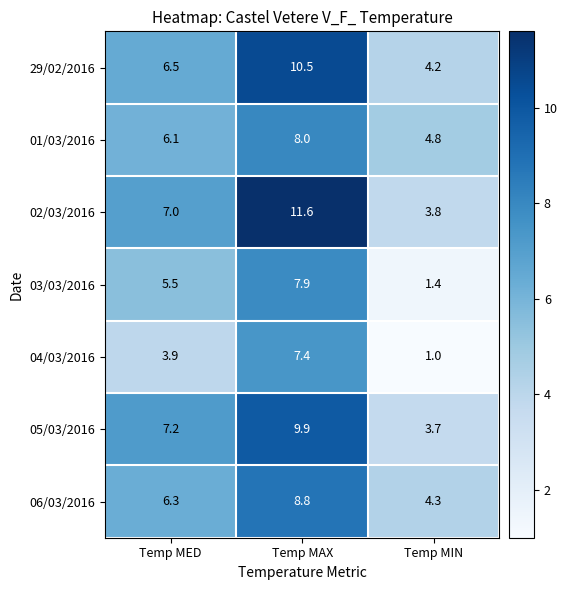

What is the average value of the 05/03/2016 series?

6.9